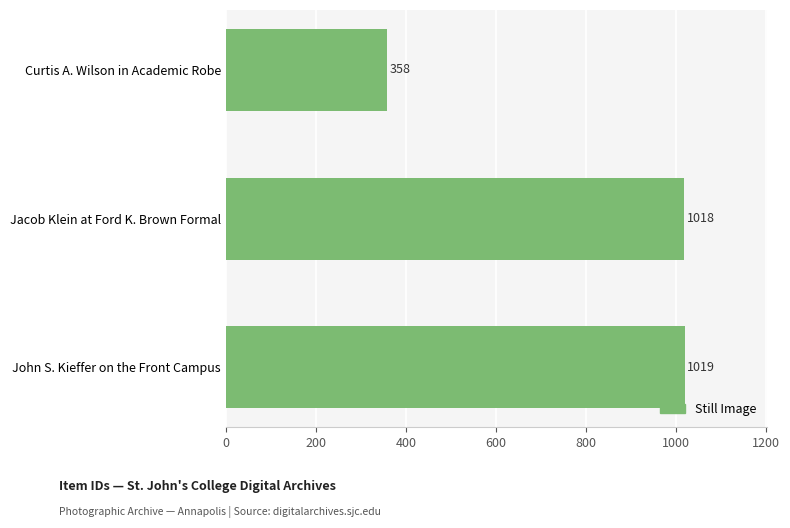

Read the value at John S. Kieffer on the Front Campus, to the nearest 10.

1020